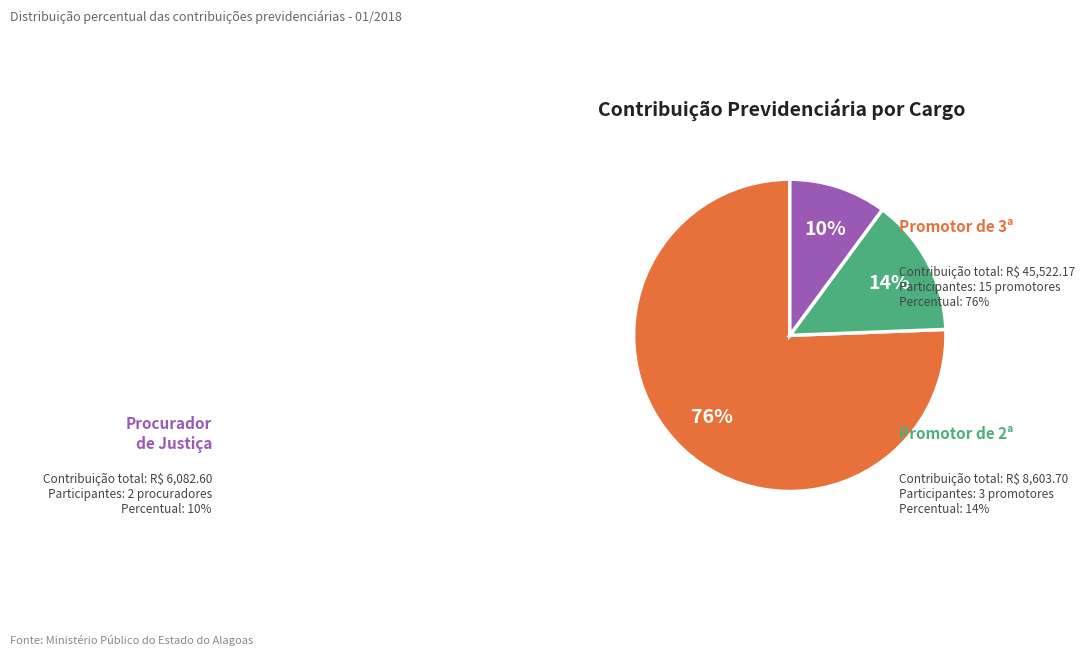

To the nearest percent, what is the difference between the largest and smallest slice percentages?

66%